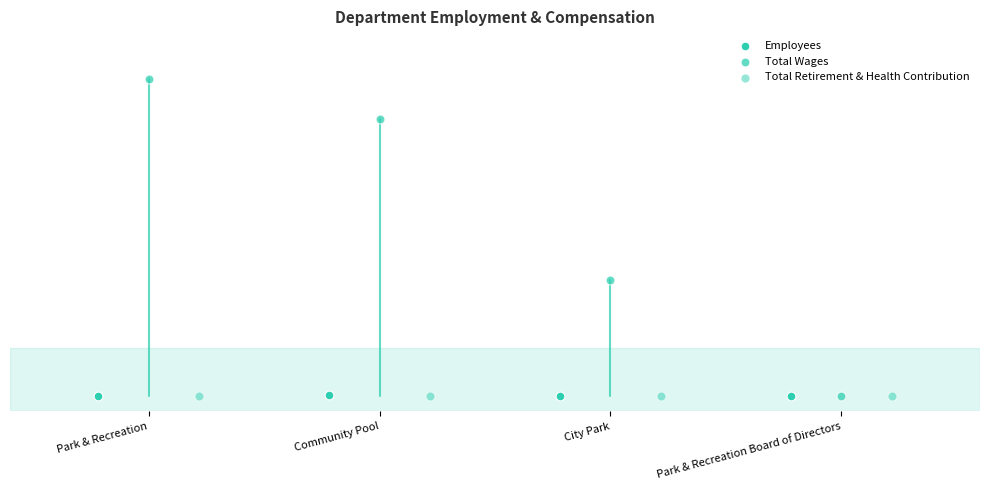

Which series contains the lowest Y value?

Total Wages